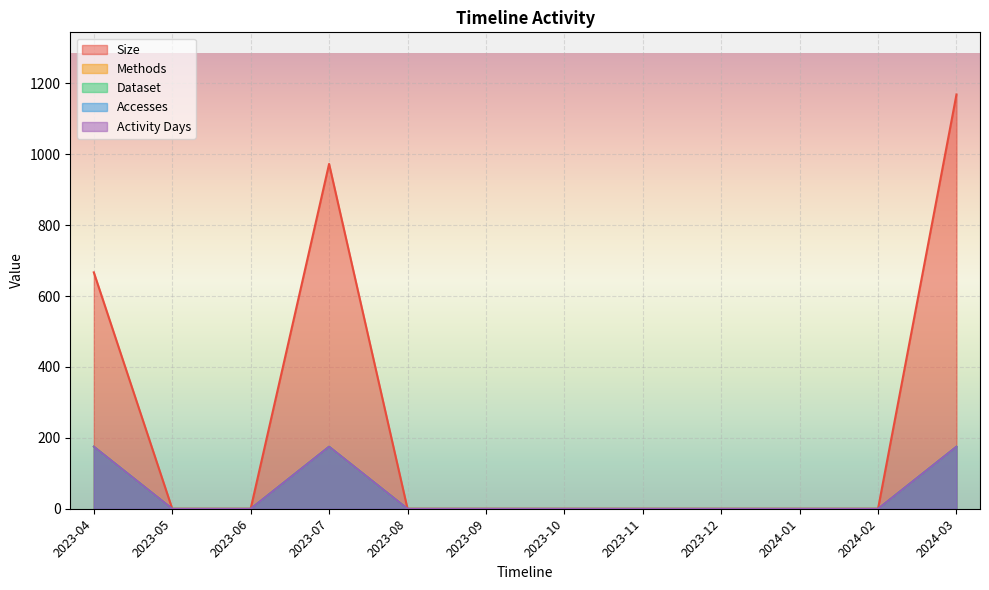

At which category does Activity Days reach its first local peak?

2023-07